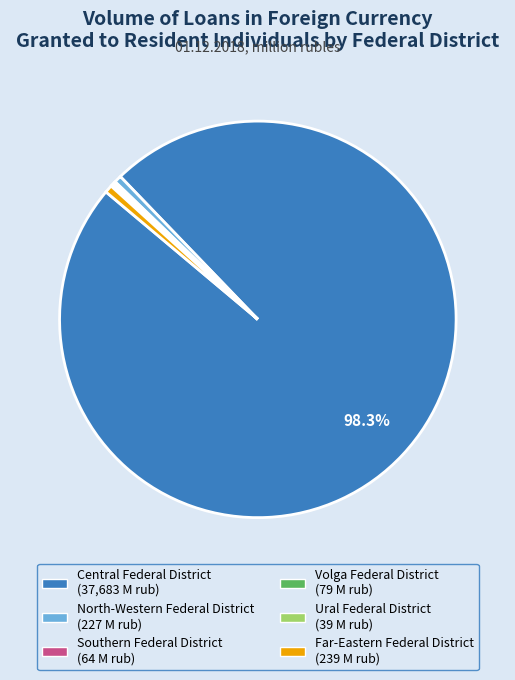

Which slice is the largest?

Central Federal District